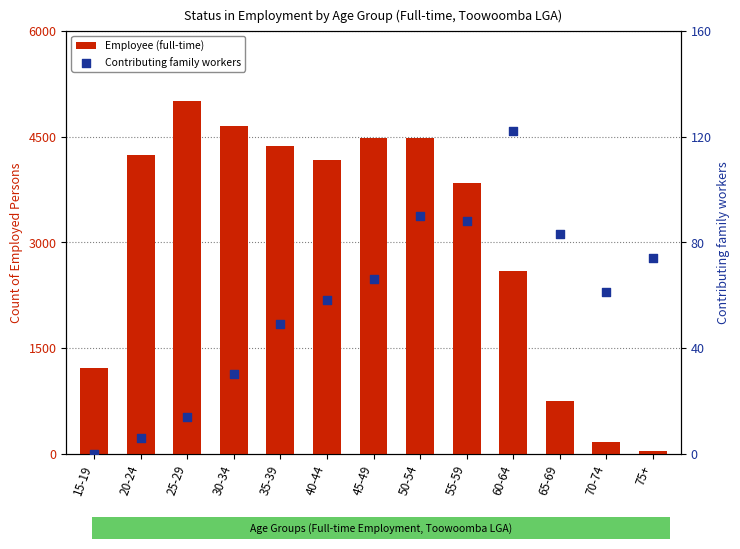

What are all the series names shown in the legend?

Employee (full-time), Contributing family workers